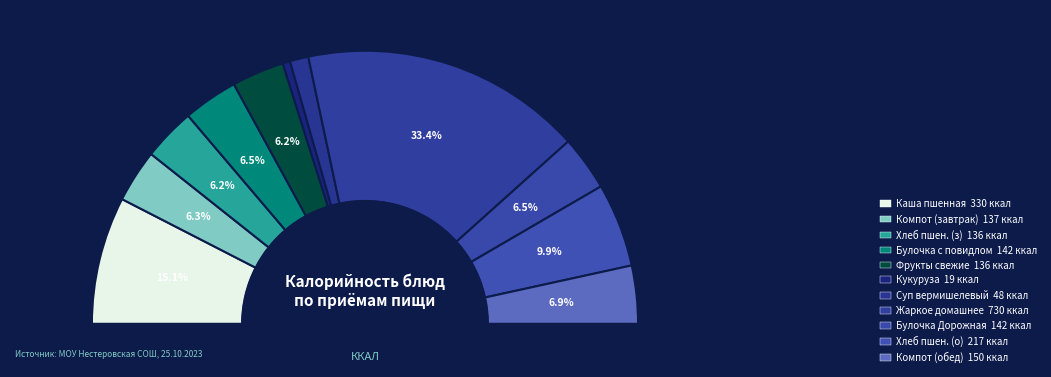

Which category has the biggest portion of the pie?

Жаркое по домашнему с мясом